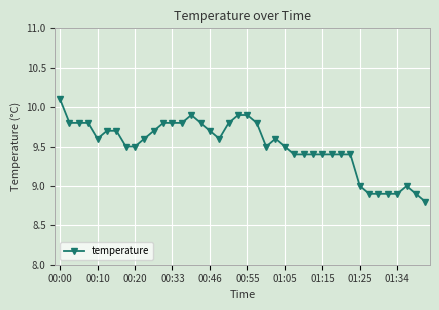

True or false: there are more than 2 points higher than both neighbors.

True